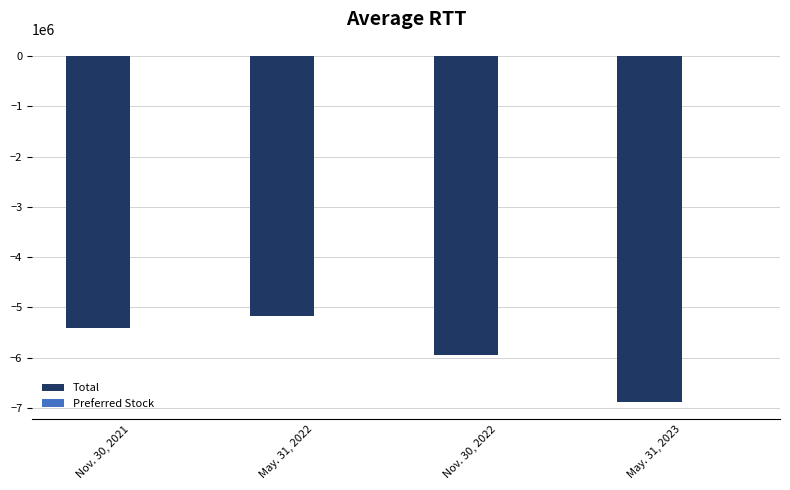

At which label is Total closest to -6024552?

Nov. 30, 2022